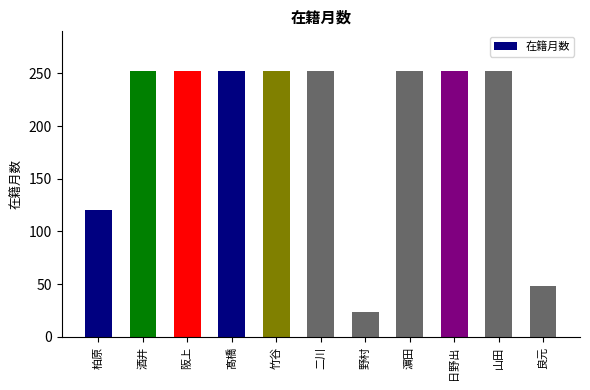

What is the label of the 9th bar from the left?

日野出